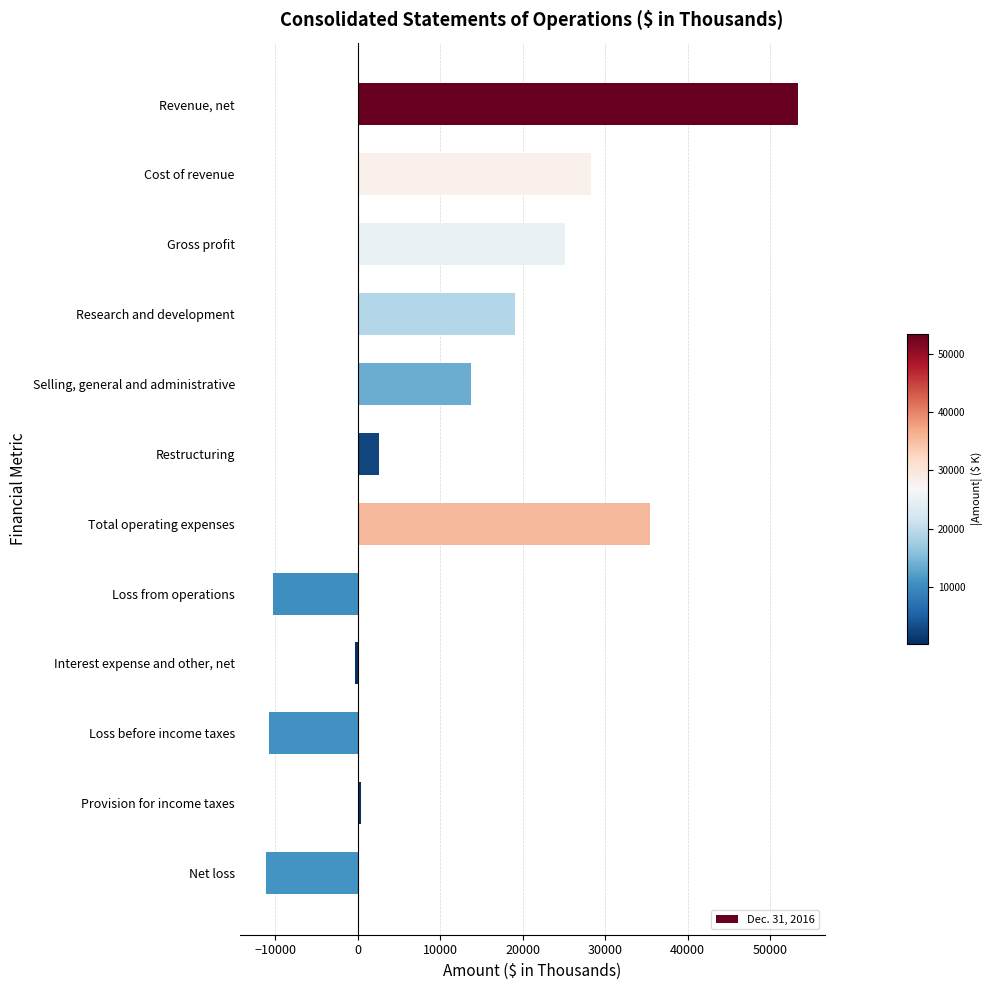

The chart shows a value of 19542 at Selling, general and administrative. True or false?

False